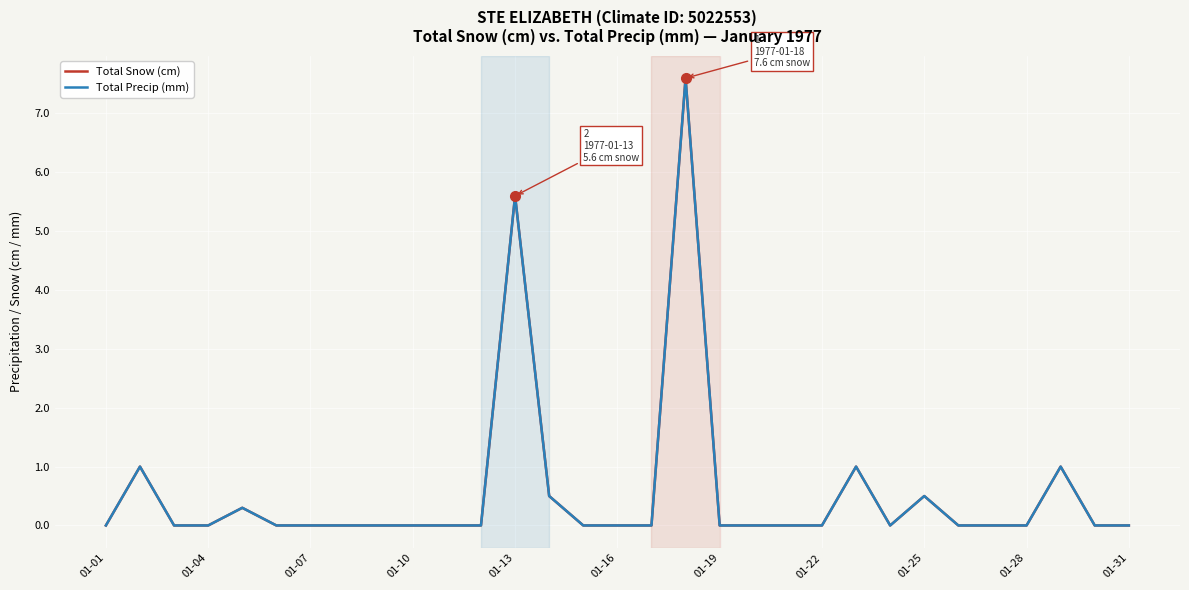

Is this an area chart (filled region under the line)?

No